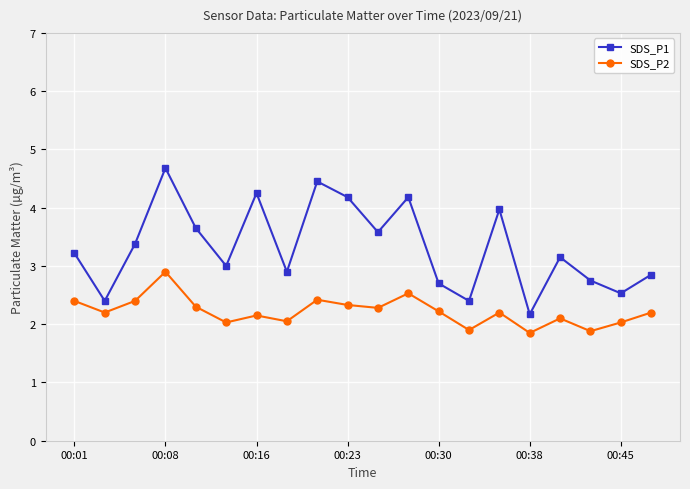

True or false: SDS_P1 and SDS_P2 intersect in this chart.

False